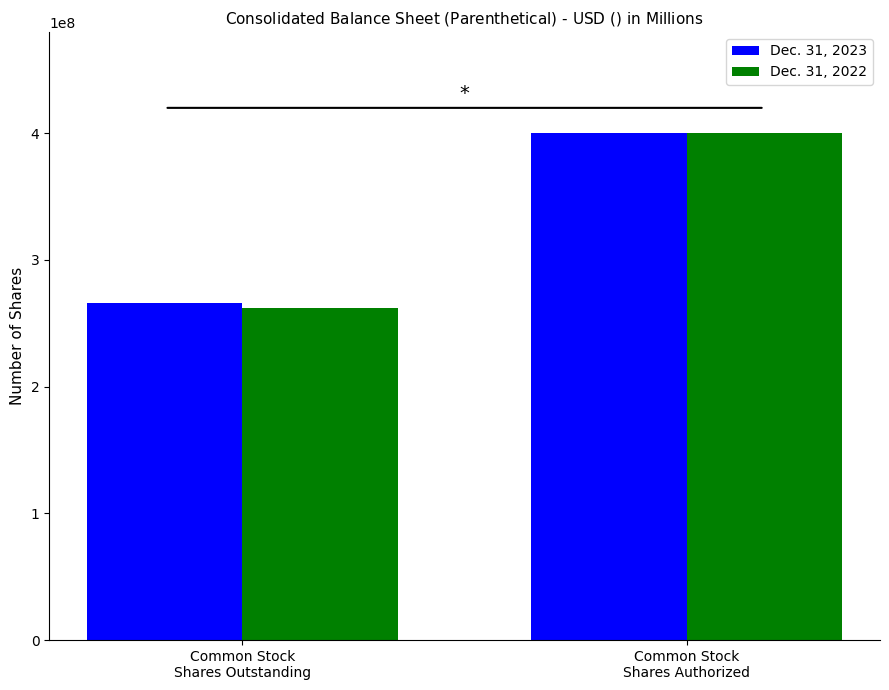

What is the label of the 2nd bar from the right?

Common Stock
Shares Outstanding